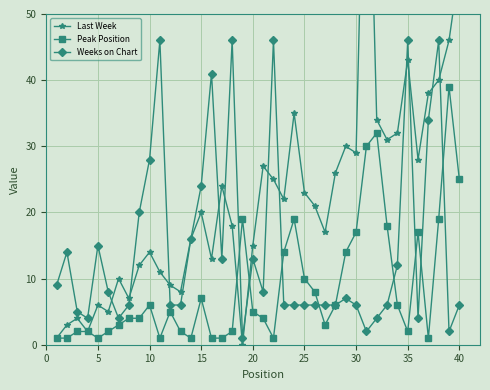

True or false: Last Week has more than 2 interior local peaks.

True